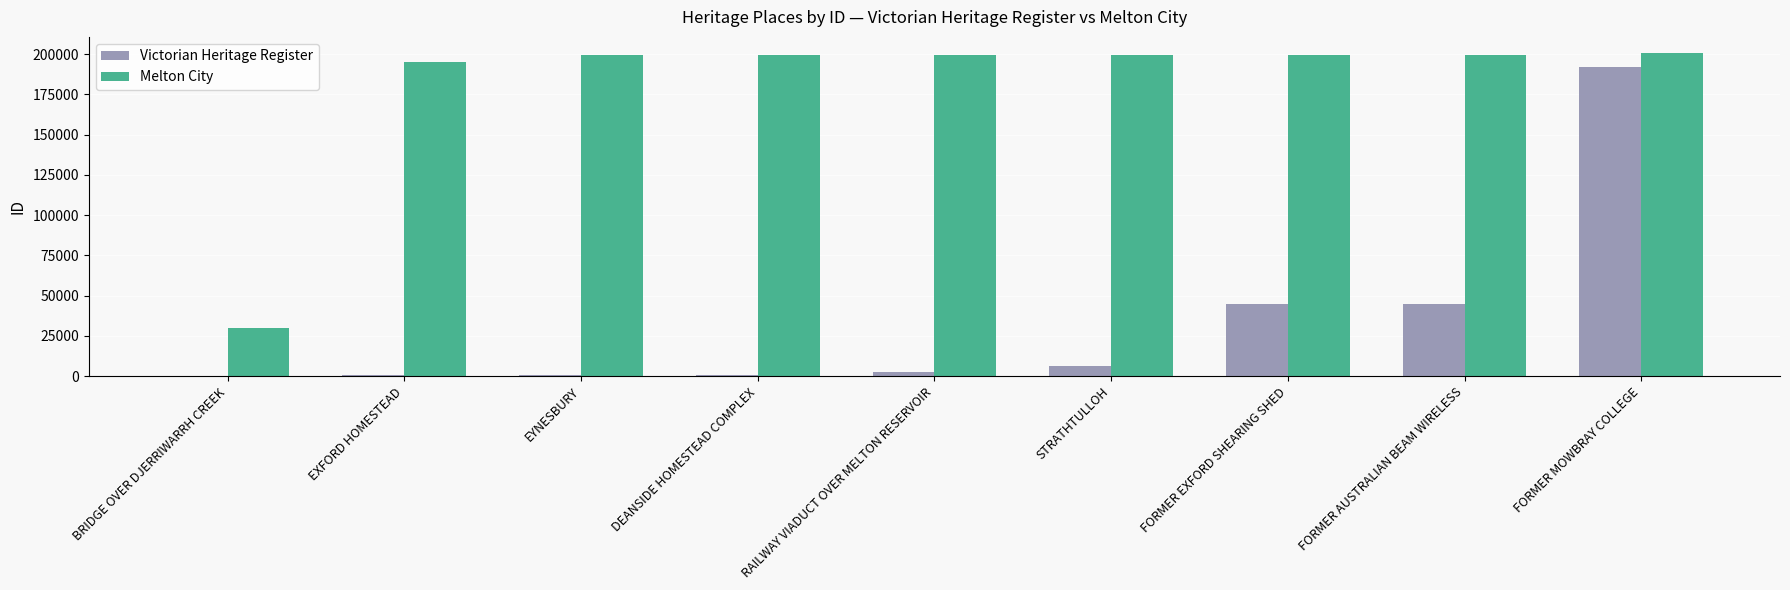

What is the sum of the Melton City values at RAILWAY VIADUCT OVER MELTON RESERVOIR and DEANSIDE HOMESTEAD COMPLEX?

399105